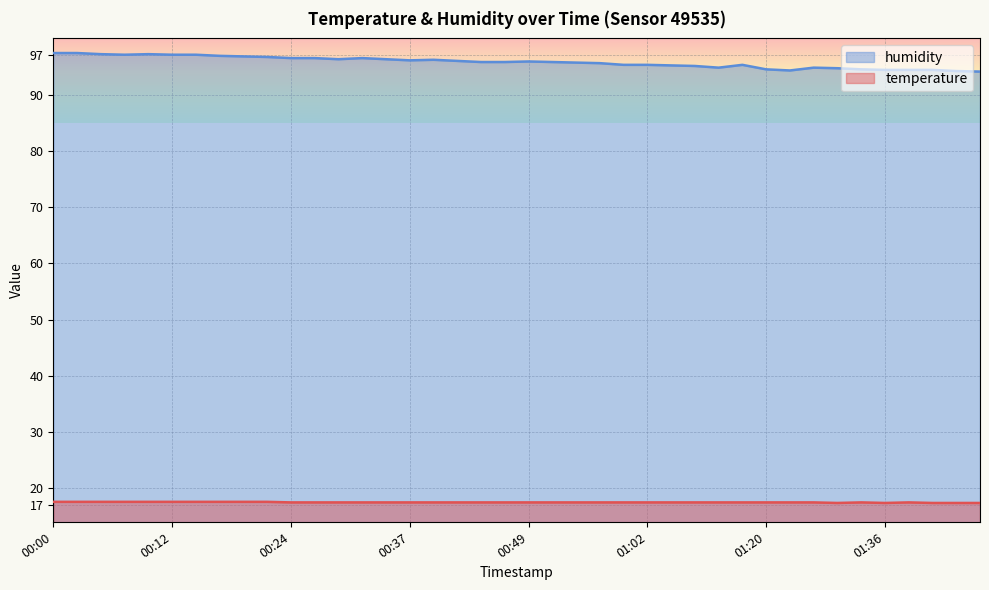

Reading right to left, what are all the values shown in this chart?

temperature: 17.4	17.4	17.4	17.5	17.4	17.5	17.4	17.5	17.5	17.5	17.5	17.5	17.5	17.5	17.5	17.5	17.5	17.5	17.5	17.5	17.5	17.5	17.5	17.5	17.5	17.5	17.5	17.5	17.5	17.5	17.6	17.6	17.6	17.6	17.6	17.6	17.6	17.6	17.6	17.6
humidity: 94.1	94.2	94.4	94.4	94.4	94.5	94.7	94.8	94.3	94.5	95.3	94.8	95.1	95.2	95.3	95.3	95.6	95.7	95.8	95.9	95.8	95.8	96.0	96.2	96.1	96.3	96.5	96.3	96.5	96.5	96.7	96.8	96.9	97.1	97.1	97.2	97.1	97.2	97.4	97.4